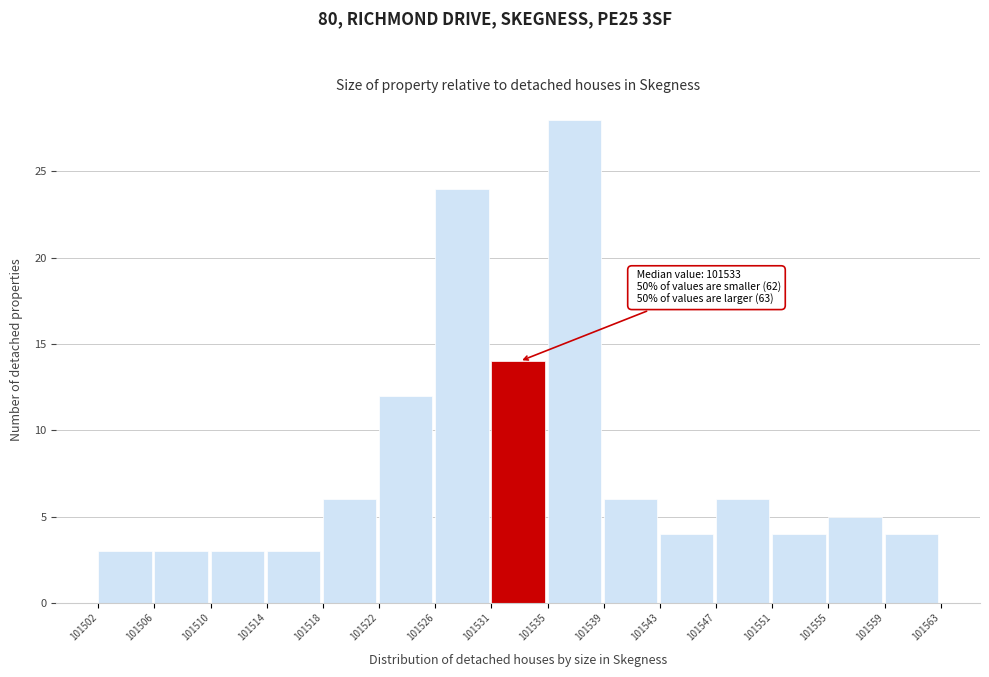

Which range on the x-axis has the tallest bar?

101535 to 101539